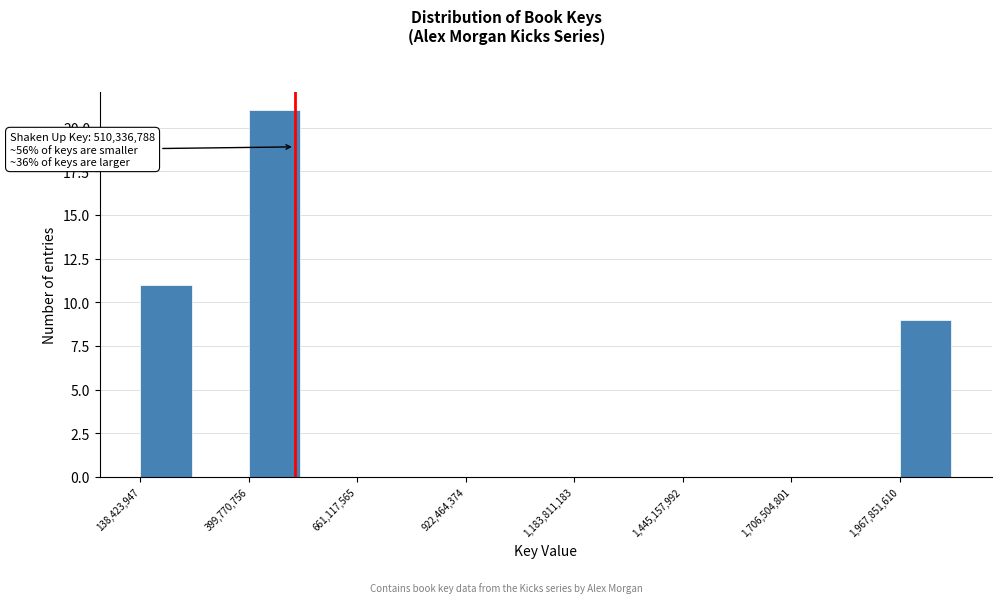

Read against the x-axis, roughly where is the centre of the tallest bar?

450000000